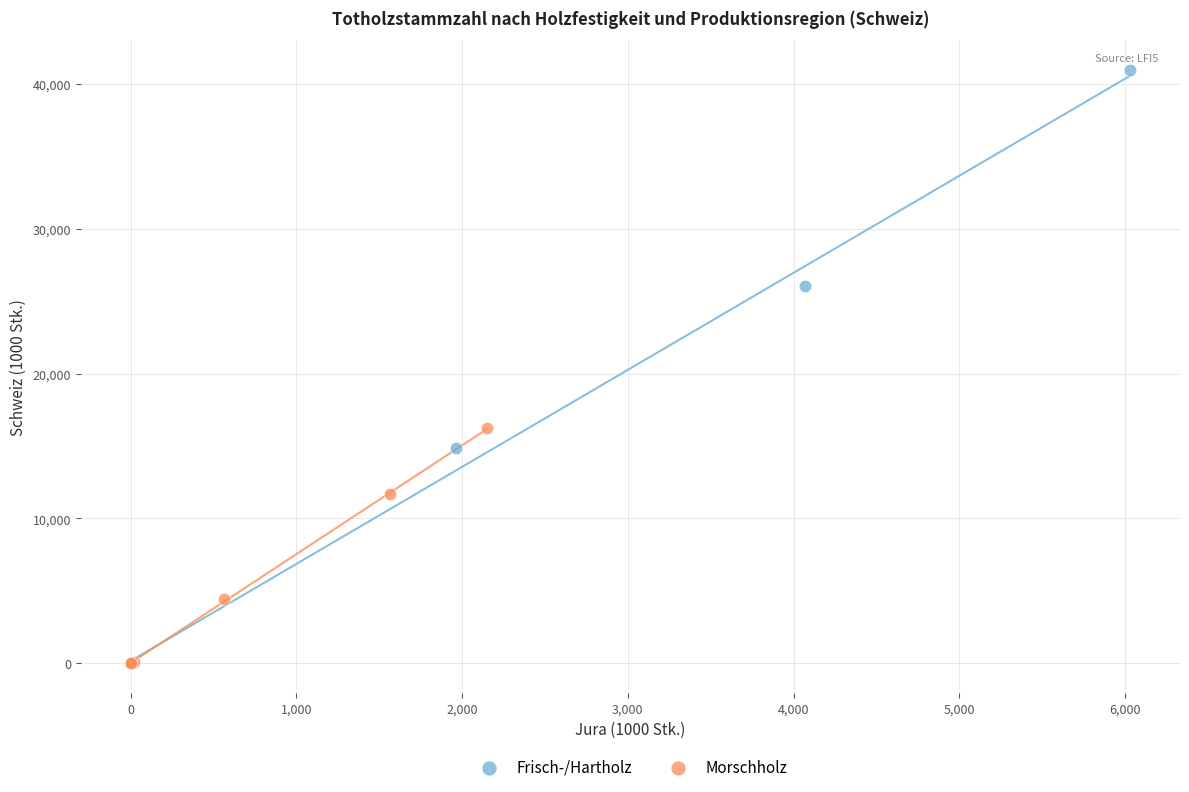

Which series has the largest Y range (max minus min)?

Frisch-/Hartholz